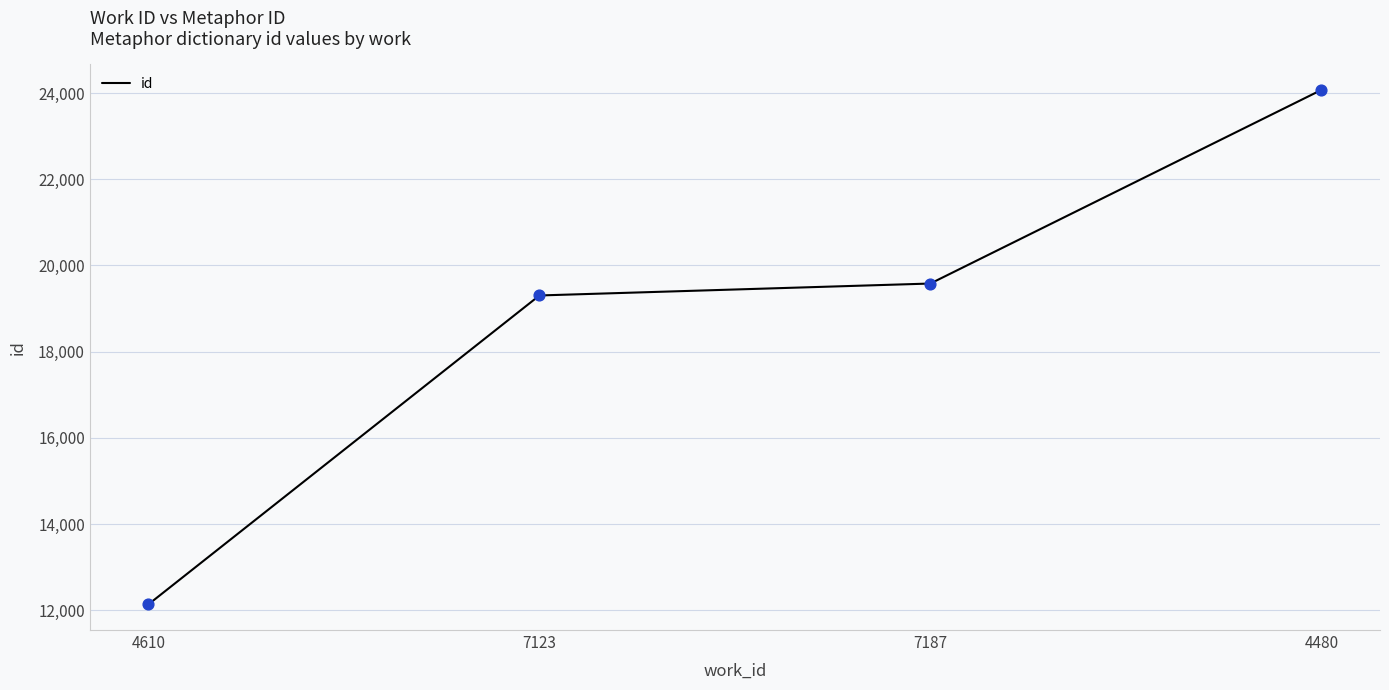

Approximately how many times larger is the value at 4610 compared to 4480?

0.5